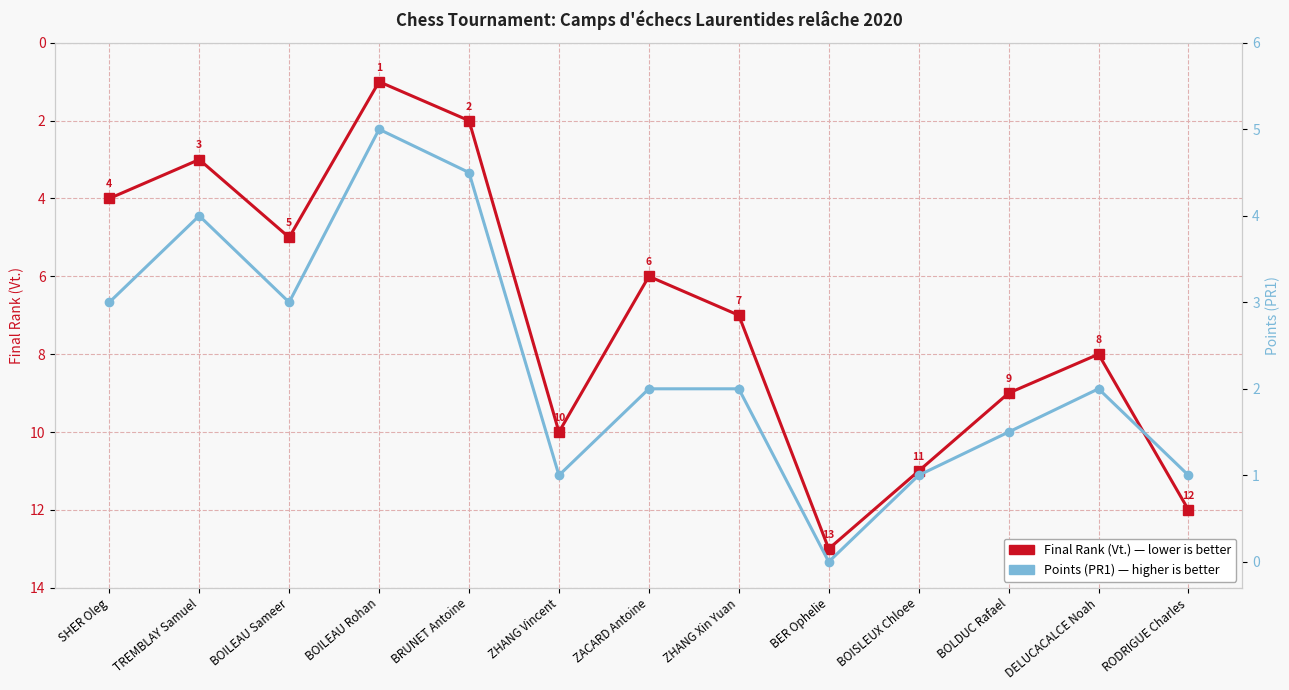

What is the label of the 1st point from the right?

RODRIGUE Charles